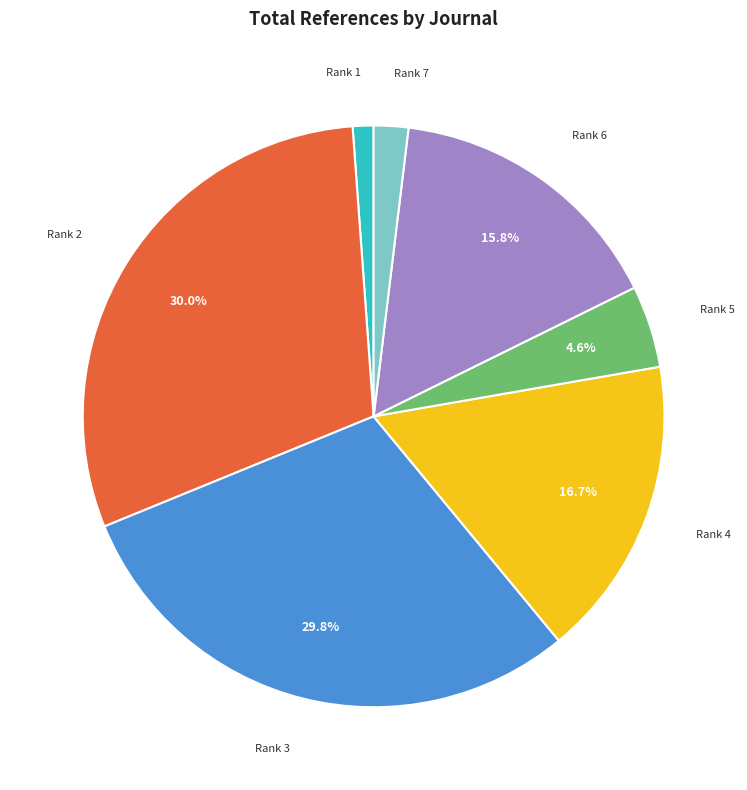

Is there any slice that represents more than half of the pie?

No